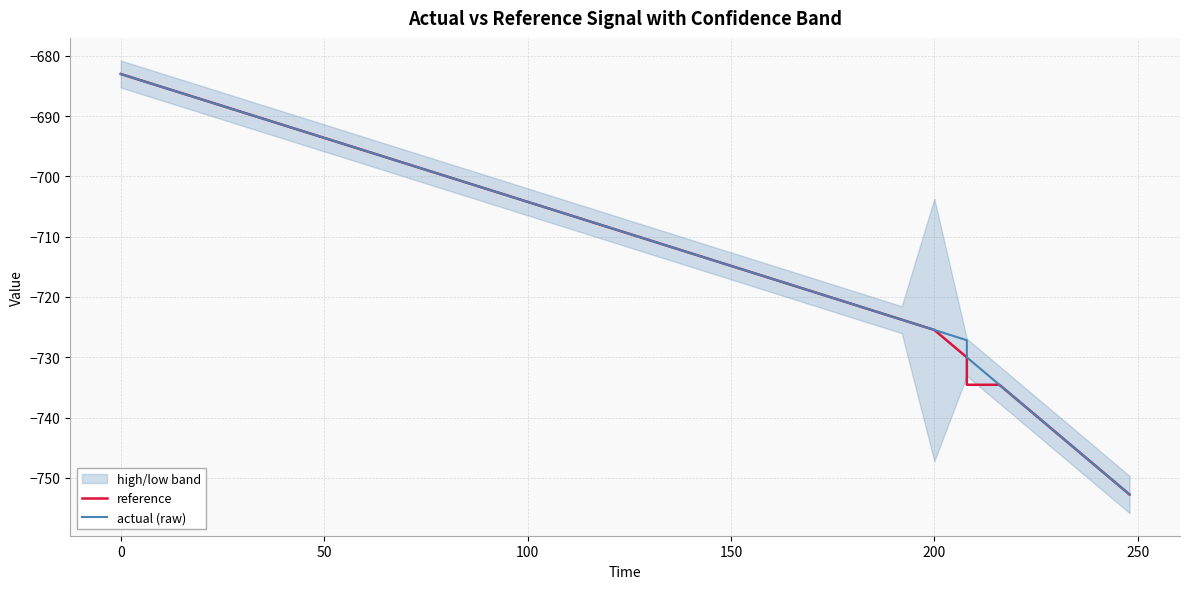

List the series in order of their overall mean, highest first.

actual (raw), reference